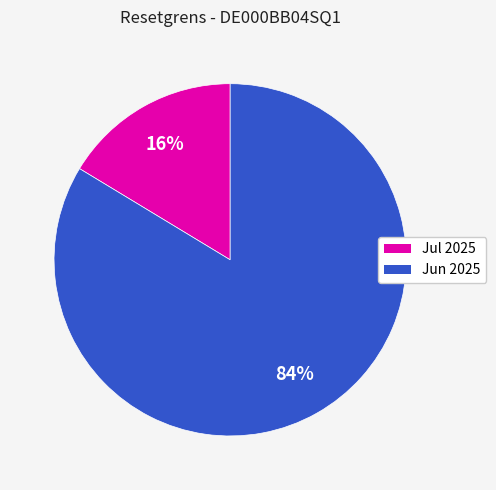

Is there a majority slice in this chart?

Yes